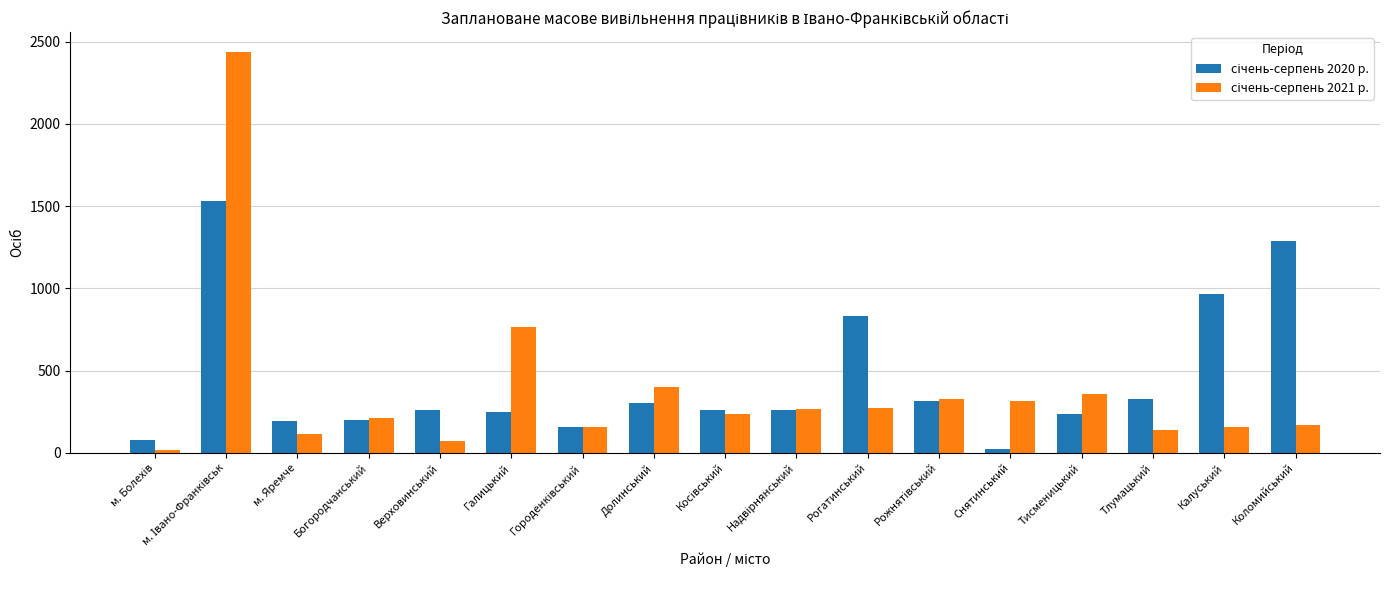

What is the difference between the highest and lowest values at Калуський?

806